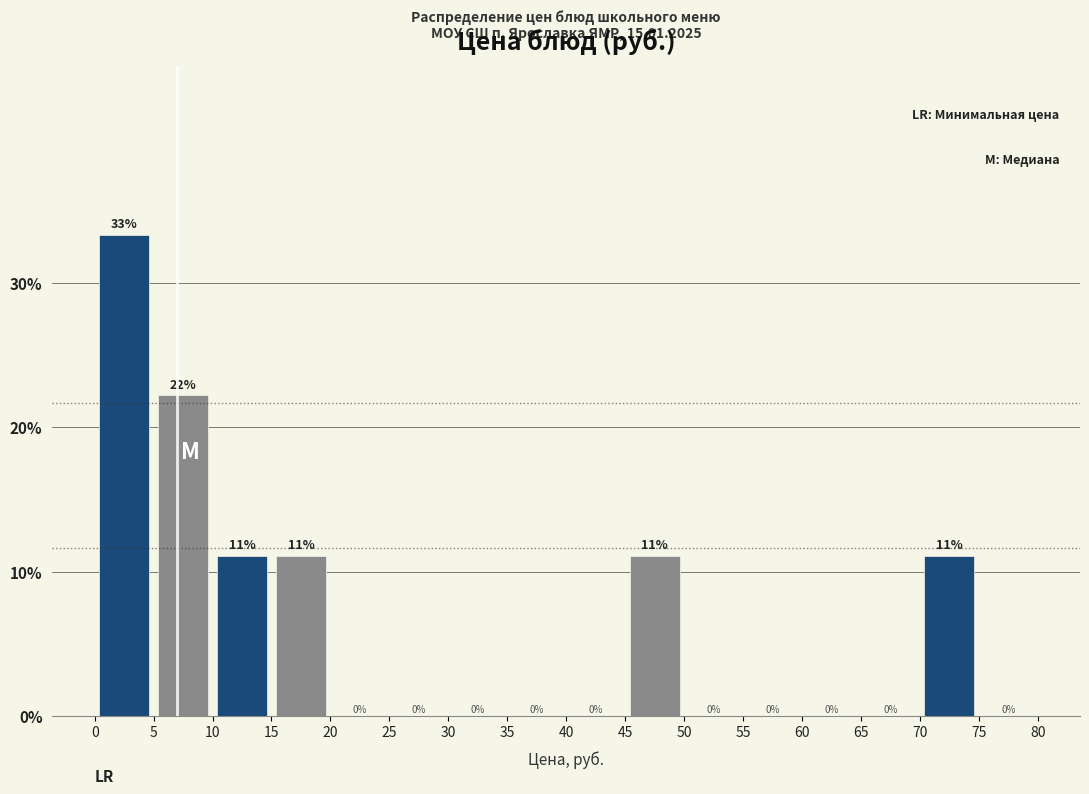

Which range on the x-axis has the tallest bar?

0 to 5